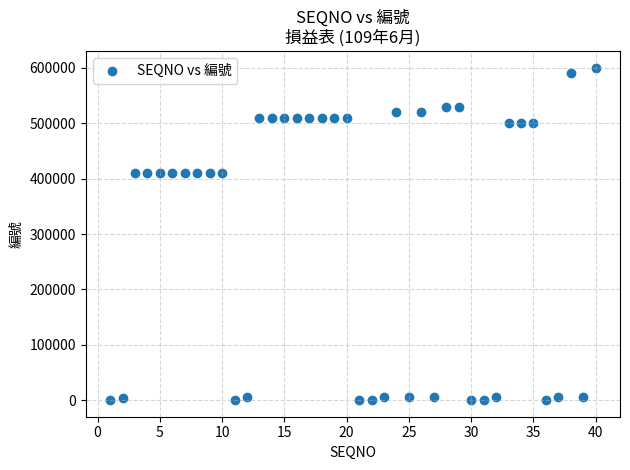

What is the range of X values (max minus min)?

39